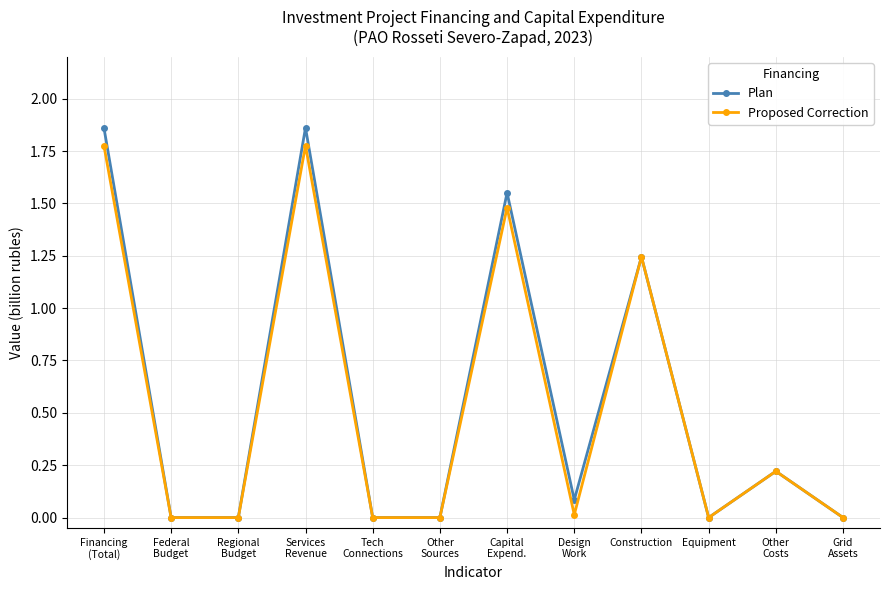

Is it true that Proposed Correction equals 0.0 at Equipment?

True